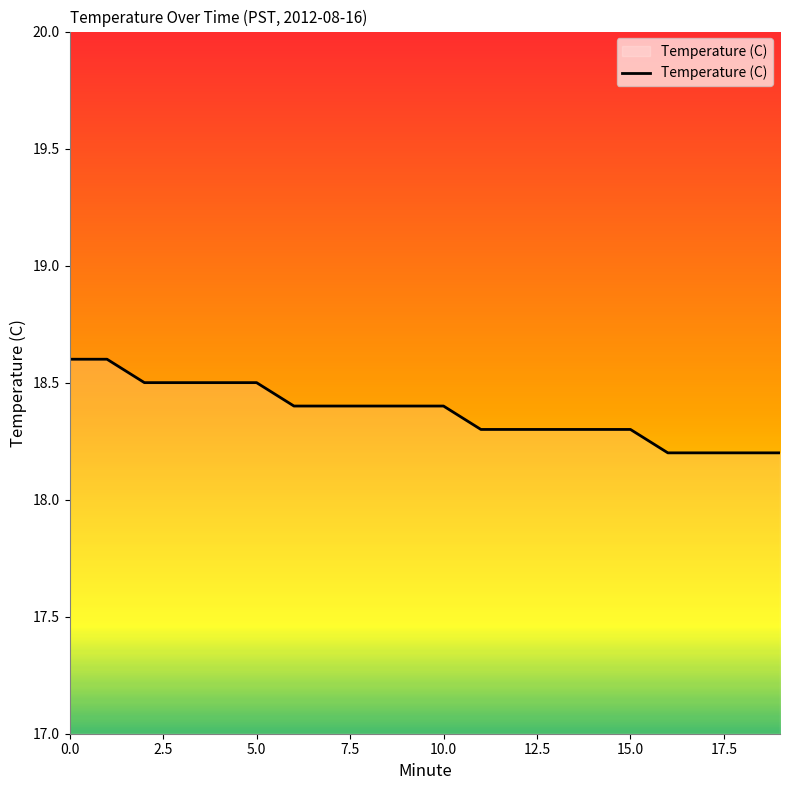

What is the minimum value shown in the chart?

18.2